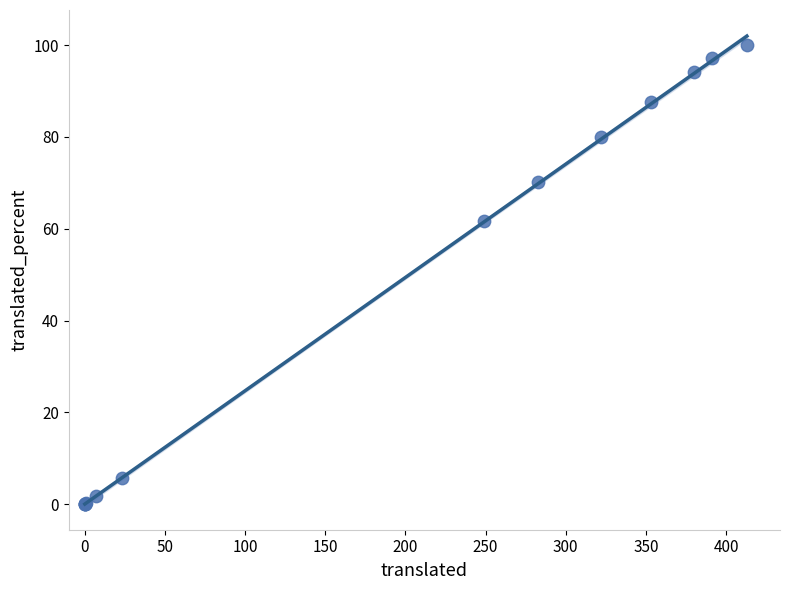

What Y value in the scatter plot is closest to 50?

61.7